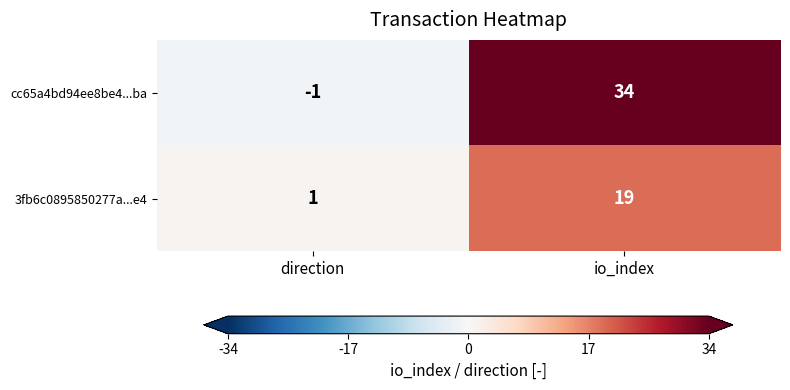

Which series has the largest total across all categories?

cc65a4bd94ee8be4...ba